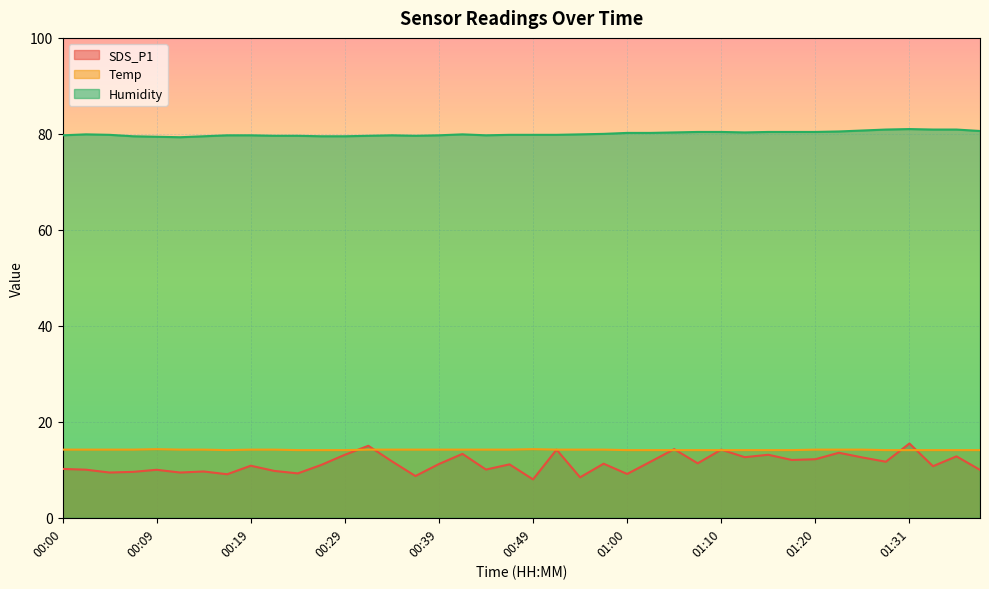

What is the value of the Temp point at the 32nd from the left?

14.1